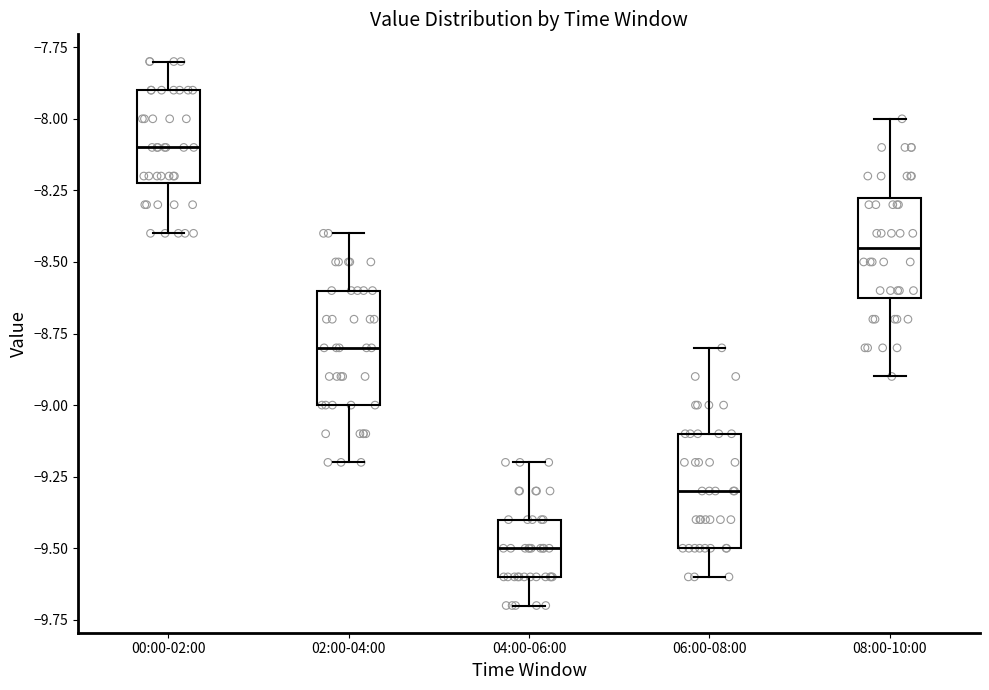

Reading left to right, read every box against the y-axis: the position of its median line, the range the box covers, and the ends of its whiskers. The values are not printed on the chart, so give them approximately, as read against the axis.

00:00-02:00: median -8.10, box -8.20 to -7.90, whiskers -8.40 to -7.80
02:00-04:00: median -8.80, box -9.00 to -8.60, whiskers -9.20 to -8.40
04:00-06:00: median -9.50, box -9.60 to -9.40, whiskers -9.70 to -9.20
06:00-08:00: median -9.30, box -9.50 to -9.10, whiskers -9.60 to -8.80
08:00-10:00: median -8.45, box -8.60 to -8.25, whiskers -8.90 to -8.00